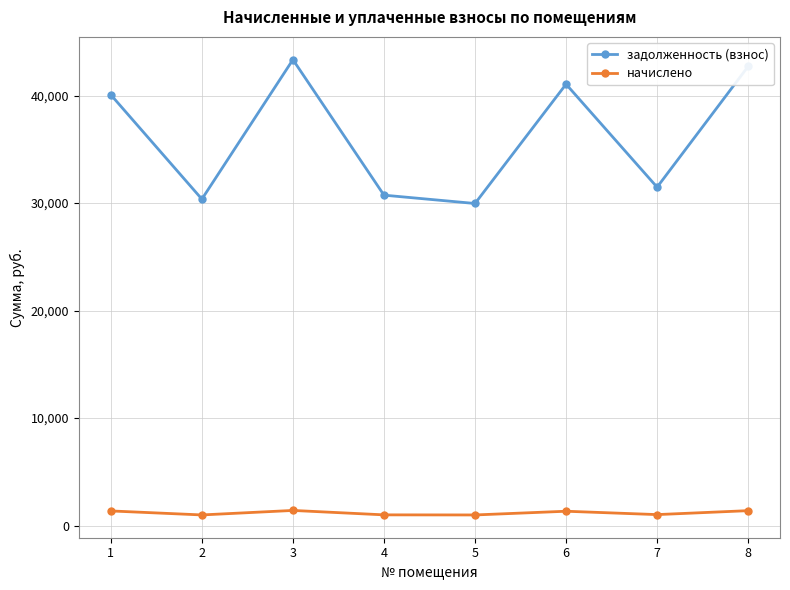

Which series has the largest total across all categories?

задолженность (взнос)